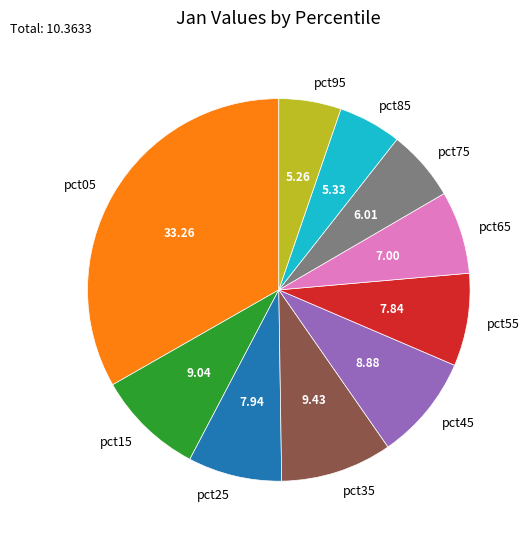

How many slices are in this pie chart?

10